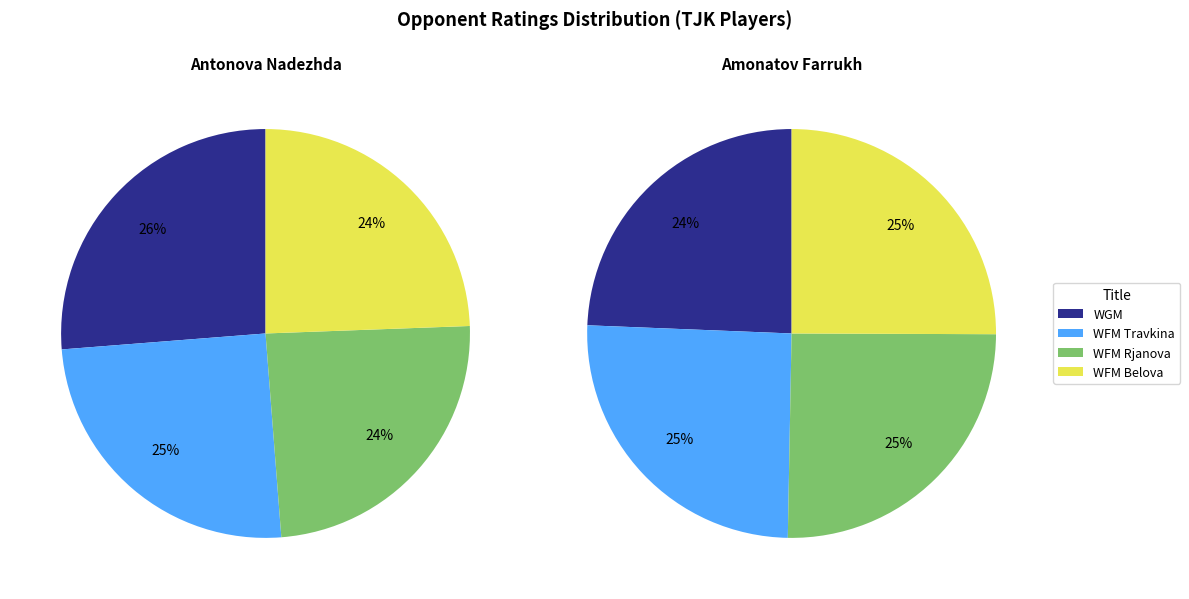

What percentage do WFM_Belova and WFM_Rjanova together represent?

48.8%